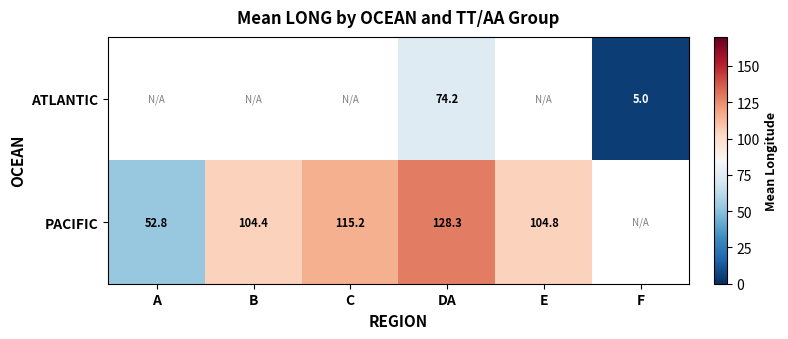

Which category has the lowest value in the ATLANTIC series?

A